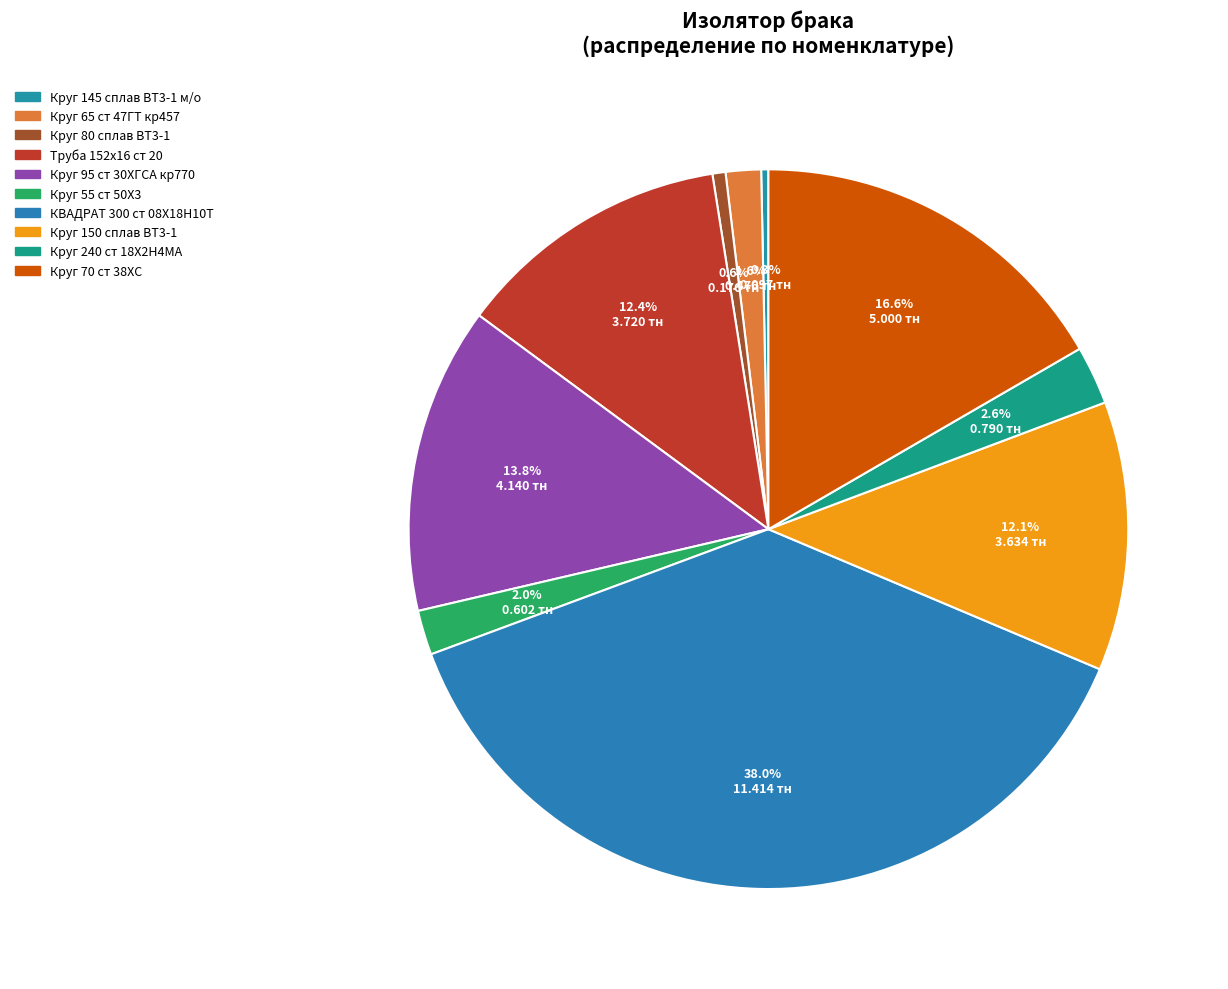

To the nearest percent, what is the average slice percentage?

10%